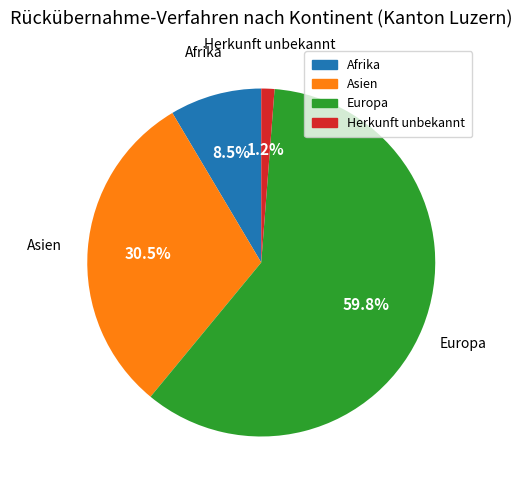

Count the number of slices in the pie.

4